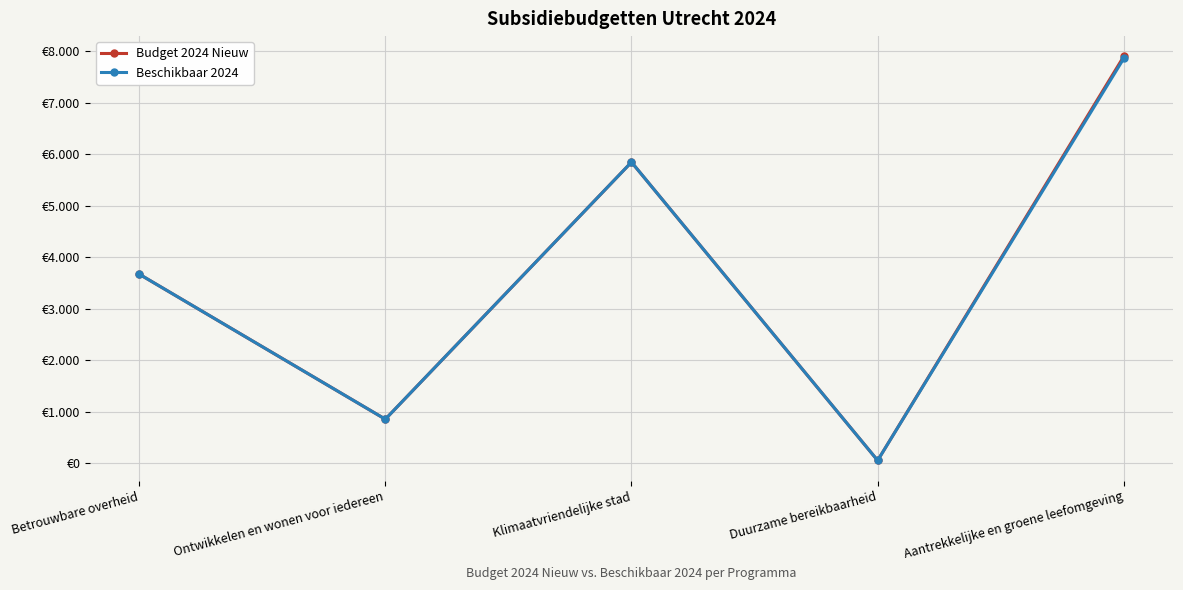

The Beschikbaar 2024 series shows 3292 at Aantrekkelijke en groene leefomgeving. True or false?

False